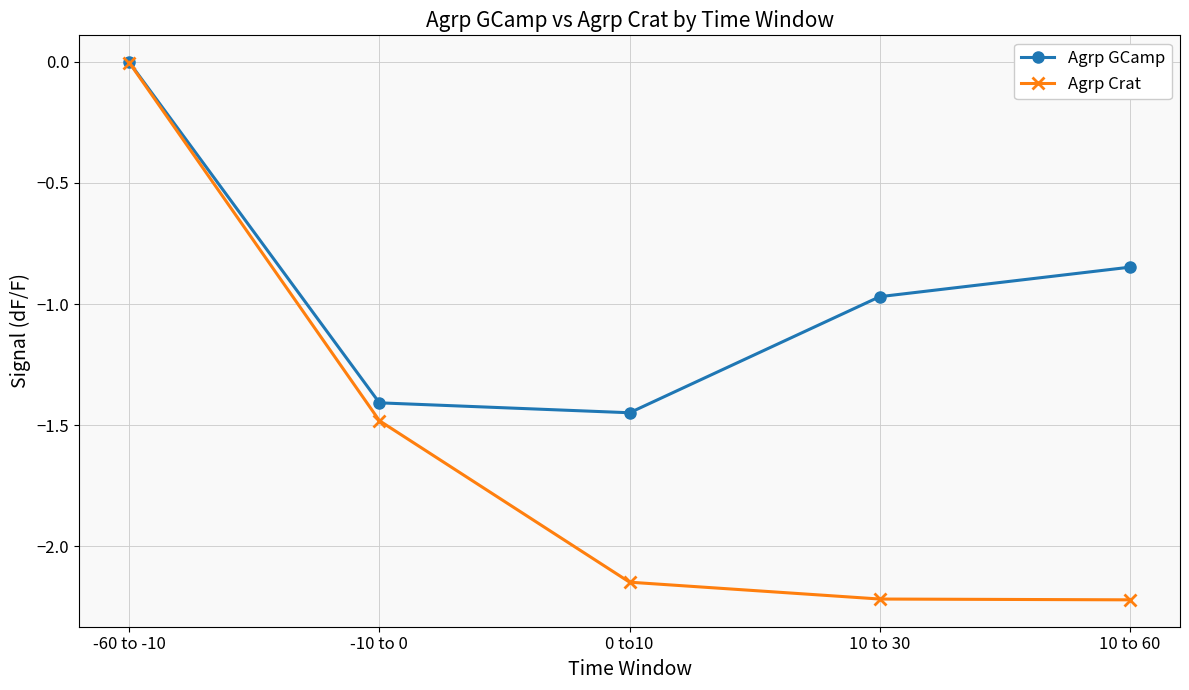

What is the difference between the second highest and minimum values in the Agrp Crat series?

0.7